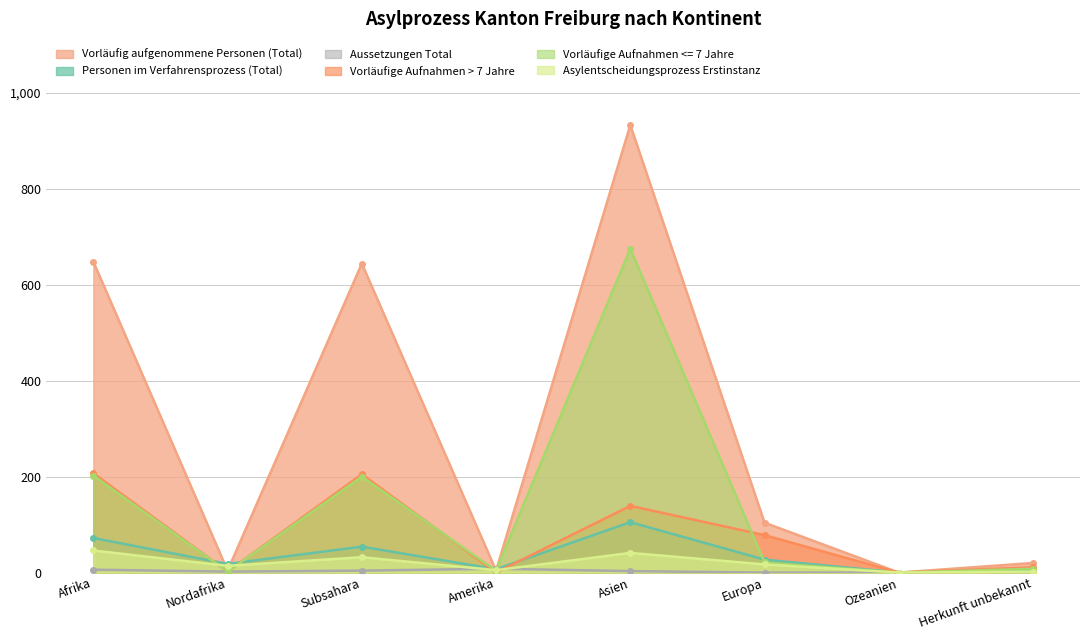

What is the highest value of the Vorläufige Aufnahmen > 7 Jahre series?

207